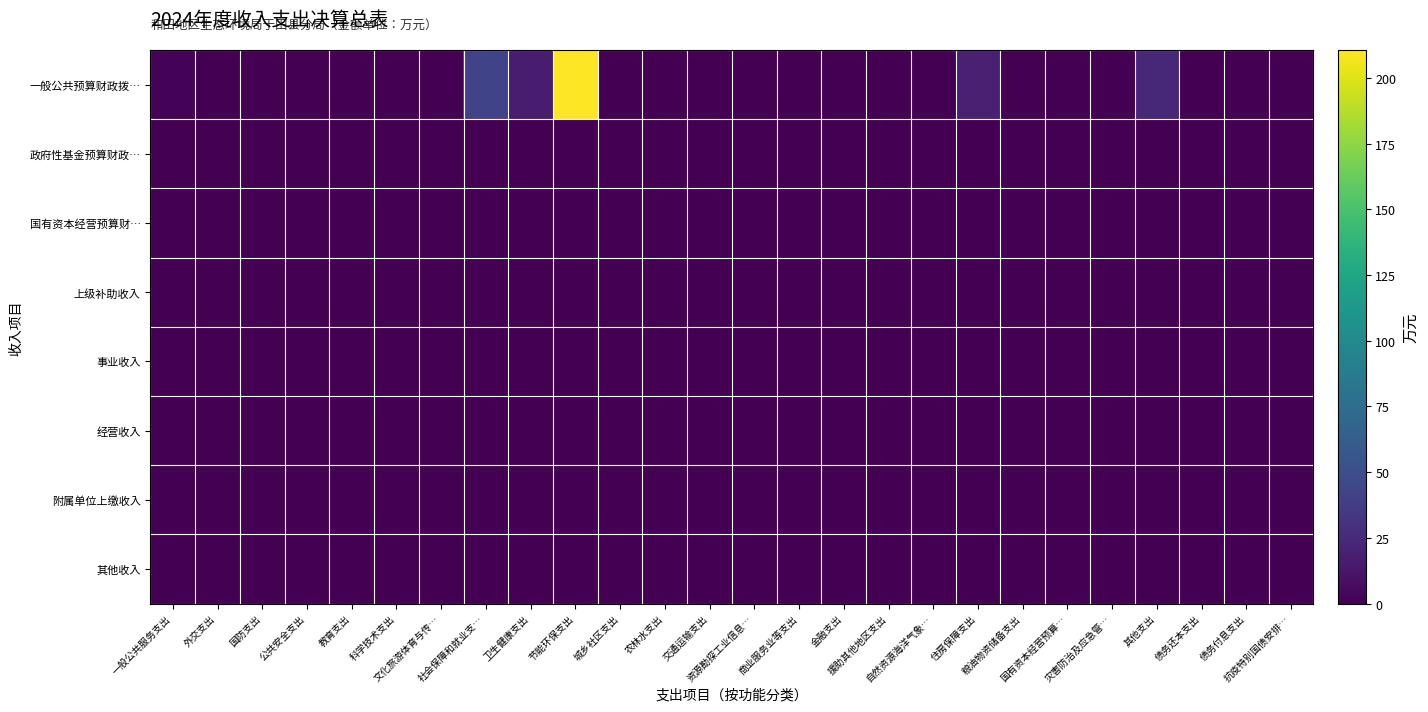

Reading right to left, what are all the values shown in this chart?

一般公共预算财政拨…: 抗疫特别国债安排…=0.0	债务付息支出=0.0	债务还本支出=0.0	其他支出=24.0	灾害防治及应急管…=0.0	国有资本经营预算…=0.0	粮油物资储备支出=0.0	住房保障支出=19.1	自然资源海洋气象…=0.0	援助其他地区支出=0.0	金融支出=0.0	商业服务业等支出=0.0	资源勘探工业信息…=0.0	交通运输支出=0.0	农林水支出=0.0	城乡社区支出=0.0	节能环保支出=210.6	卫生健康支出=16.5	社会保障和就业支…=42.0	文化旅游体育与传…=0.0	科学技术支出=0.0	教育支出=0.0	公共安全支出=0.0	国防支出=0.0	外交支出=0.0	一般公共服务支出=2.0
政府性基金预算财政…: 抗疫特别国债安排…=0.0	债务付息支出=0.0	债务还本支出=0.0	其他支出=0.0	灾害防治及应急管…=0.0	国有资本经营预算…=0.0	粮油物资储备支出=0.0	住房保障支出=0.0	自然资源海洋气象…=0.0	援助其他地区支出=0.0	金融支出=0.0	商业服务业等支出=0.0	资源勘探工业信息…=0.0	交通运输支出=0.0	农林水支出=0.0	城乡社区支出=0.0	节能环保支出=0.0	卫生健康支出=0.0	社会保障和就业支…=0.0	文化旅游体育与传…=0.0	科学技术支出=0.0	教育支出=0.0	公共安全支出=0.0	国防支出=0.0	外交支出=0.0	一般公共服务支出=0.0
国有资本经营预算财…: 抗疫特别国债安排…=0.0	债务付息支出=0.0	债务还本支出=0.0	其他支出=0.0	灾害防治及应急管…=0.0	国有资本经营预算…=0.0	粮油物资储备支出=0.0	住房保障支出=0.0	自然资源海洋气象…=0.0	援助其他地区支出=0.0	金融支出=0.0	商业服务业等支出=0.0	资源勘探工业信息…=0.0	交通运输支出=0.0	农林水支出=0.0	城乡社区支出=0.0	节能环保支出=0.0	卫生健康支出=0.0	社会保障和就业支…=0.0	文化旅游体育与传…=0.0	科学技术支出=0.0	教育支出=0.0	公共安全支出=0.0	国防支出=0.0	外交支出=0.0	一般公共服务支出=0.0
上级补助收入: 抗疫特别国债安排…=0.0	债务付息支出=0.0	债务还本支出=0.0	其他支出=0.0	灾害防治及应急管…=0.0	国有资本经营预算…=0.0	粮油物资储备支出=0.0	住房保障支出=0.0	自然资源海洋气象…=0.0	援助其他地区支出=0.0	金融支出=0.0	商业服务业等支出=0.0	资源勘探工业信息…=0.0	交通运输支出=0.0	农林水支出=0.0	城乡社区支出=0.0	节能环保支出=0.0	卫生健康支出=0.0	社会保障和就业支…=0.0	文化旅游体育与传…=0.0	科学技术支出=0.0	教育支出=0.0	公共安全支出=0.0	国防支出=0.0	外交支出=0.0	一般公共服务支出=0.0
事业收入: 抗疫特别国债安排…=0.0	债务付息支出=0.0	债务还本支出=0.0	其他支出=0.0	灾害防治及应急管…=0.0	国有资本经营预算…=0.0	粮油物资储备支出=0.0	住房保障支出=0.0	自然资源海洋气象…=0.0	援助其他地区支出=0.0	金融支出=0.0	商业服务业等支出=0.0	资源勘探工业信息…=0.0	交通运输支出=0.0	农林水支出=0.0	城乡社区支出=0.0	节能环保支出=0.0	卫生健康支出=0.0	社会保障和就业支…=0.0	文化旅游体育与传…=0.0	科学技术支出=0.0	教育支出=0.0	公共安全支出=0.0	国防支出=0.0	外交支出=0.0	一般公共服务支出=0.0
经营收入: 抗疫特别国债安排…=0.0	债务付息支出=0.0	债务还本支出=0.0	其他支出=0.0	灾害防治及应急管…=0.0	国有资本经营预算…=0.0	粮油物资储备支出=0.0	住房保障支出=0.0	自然资源海洋气象…=0.0	援助其他地区支出=0.0	金融支出=0.0	商业服务业等支出=0.0	资源勘探工业信息…=0.0	交通运输支出=0.0	农林水支出=0.0	城乡社区支出=0.0	节能环保支出=0.0	卫生健康支出=0.0	社会保障和就业支…=0.0	文化旅游体育与传…=0.0	科学技术支出=0.0	教育支出=0.0	公共安全支出=0.0	国防支出=0.0	外交支出=0.0	一般公共服务支出=0.0
附属单位上缴收入: 抗疫特别国债安排…=0.0	债务付息支出=0.0	债务还本支出=0.0	其他支出=0.0	灾害防治及应急管…=0.0	国有资本经营预算…=0.0	粮油物资储备支出=0.0	住房保障支出=0.0	自然资源海洋气象…=0.0	援助其他地区支出=0.0	金融支出=0.0	商业服务业等支出=0.0	资源勘探工业信息…=0.0	交通运输支出=0.0	农林水支出=0.0	城乡社区支出=0.0	节能环保支出=0.0	卫生健康支出=0.0	社会保障和就业支…=0.0	文化旅游体育与传…=0.0	科学技术支出=0.0	教育支出=0.0	公共安全支出=0.0	国防支出=0.0	外交支出=0.0	一般公共服务支出=0.0
其他收入: 抗疫特别国债安排…=0.0	债务付息支出=0.0	债务还本支出=0.0	其他支出=0.0	灾害防治及应急管…=0.0	国有资本经营预算…=0.0	粮油物资储备支出=0.0	住房保障支出=0.0	自然资源海洋气象…=0.0	援助其他地区支出=0.0	金融支出=0.0	商业服务业等支出=0.0	资源勘探工业信息…=0.0	交通运输支出=0.0	农林水支出=0.0	城乡社区支出=0.0	节能环保支出=0.0	卫生健康支出=0.0	社会保障和就业支…=0.0	文化旅游体育与传…=0.0	科学技术支出=0.0	教育支出=0.0	公共安全支出=0.0	国防支出=0.0	外交支出=0.0	一般公共服务支出=0.0